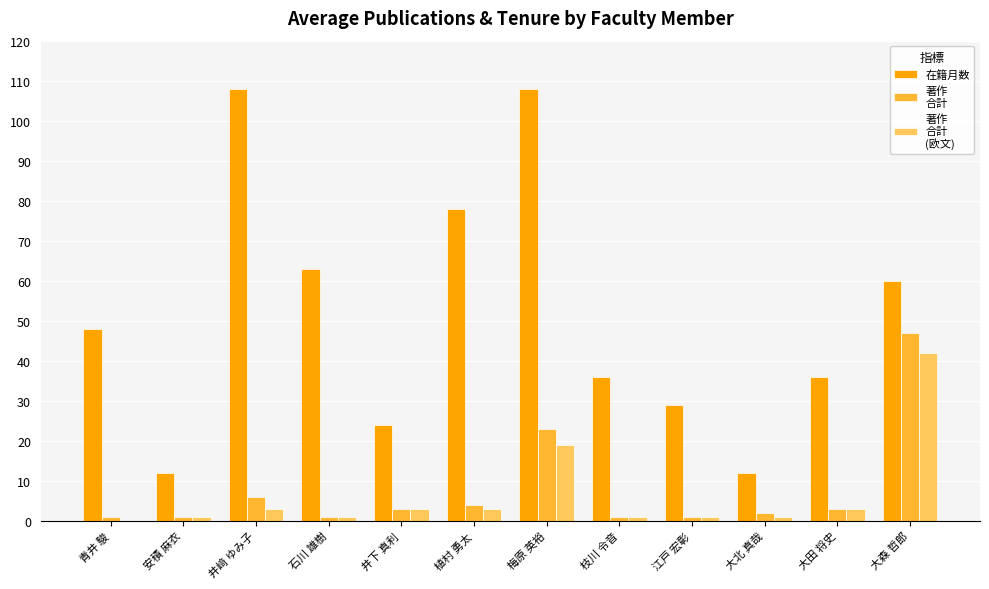

What is the total value across all series at 大森 哲郎?

149